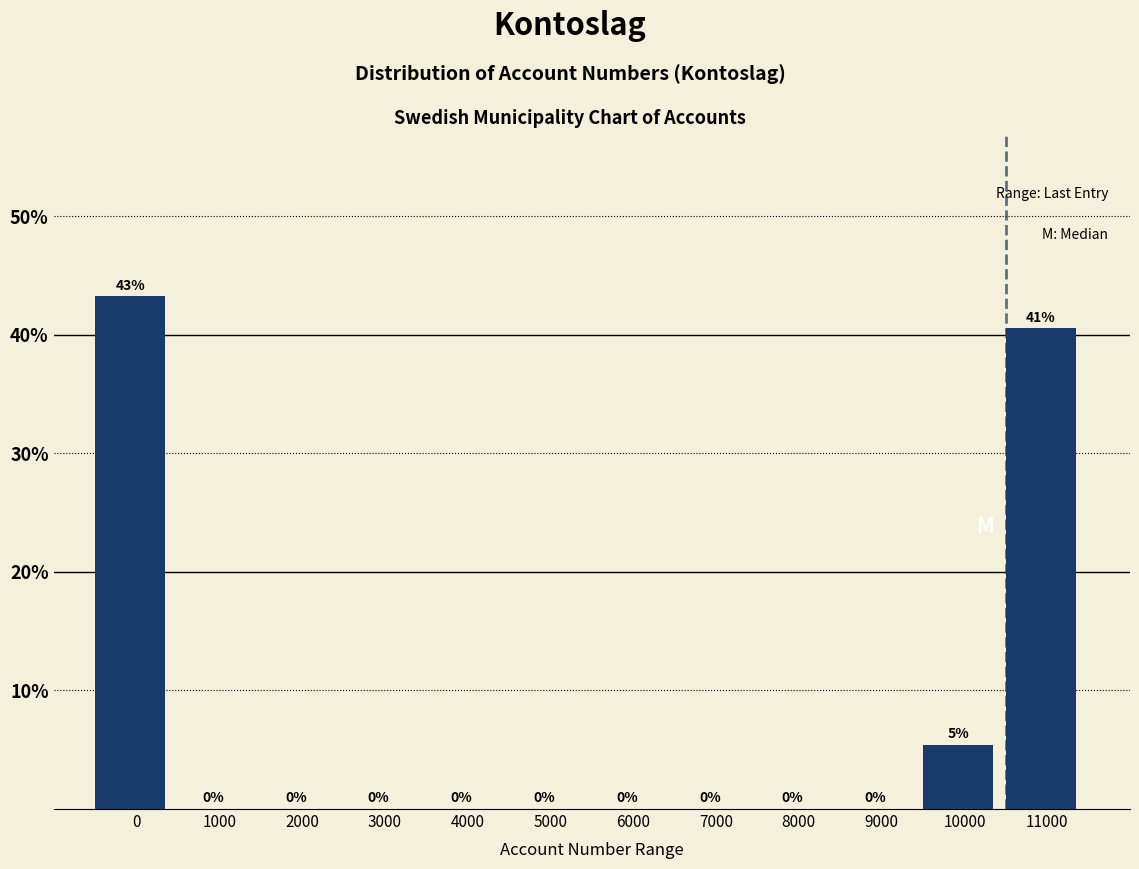

Where is the data nearest to the value 21?

10000